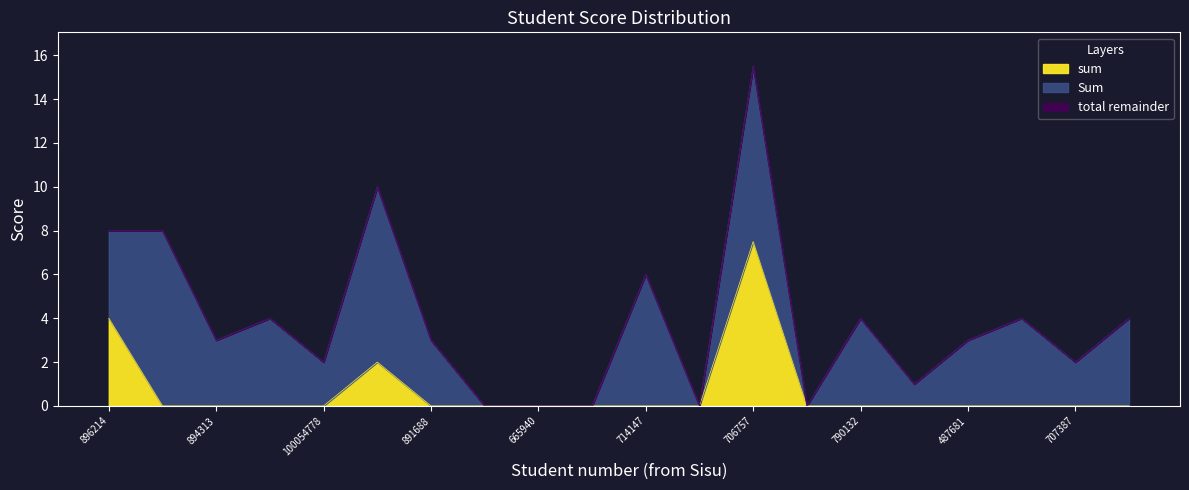

At which category is the sum across all series the highest?

706757